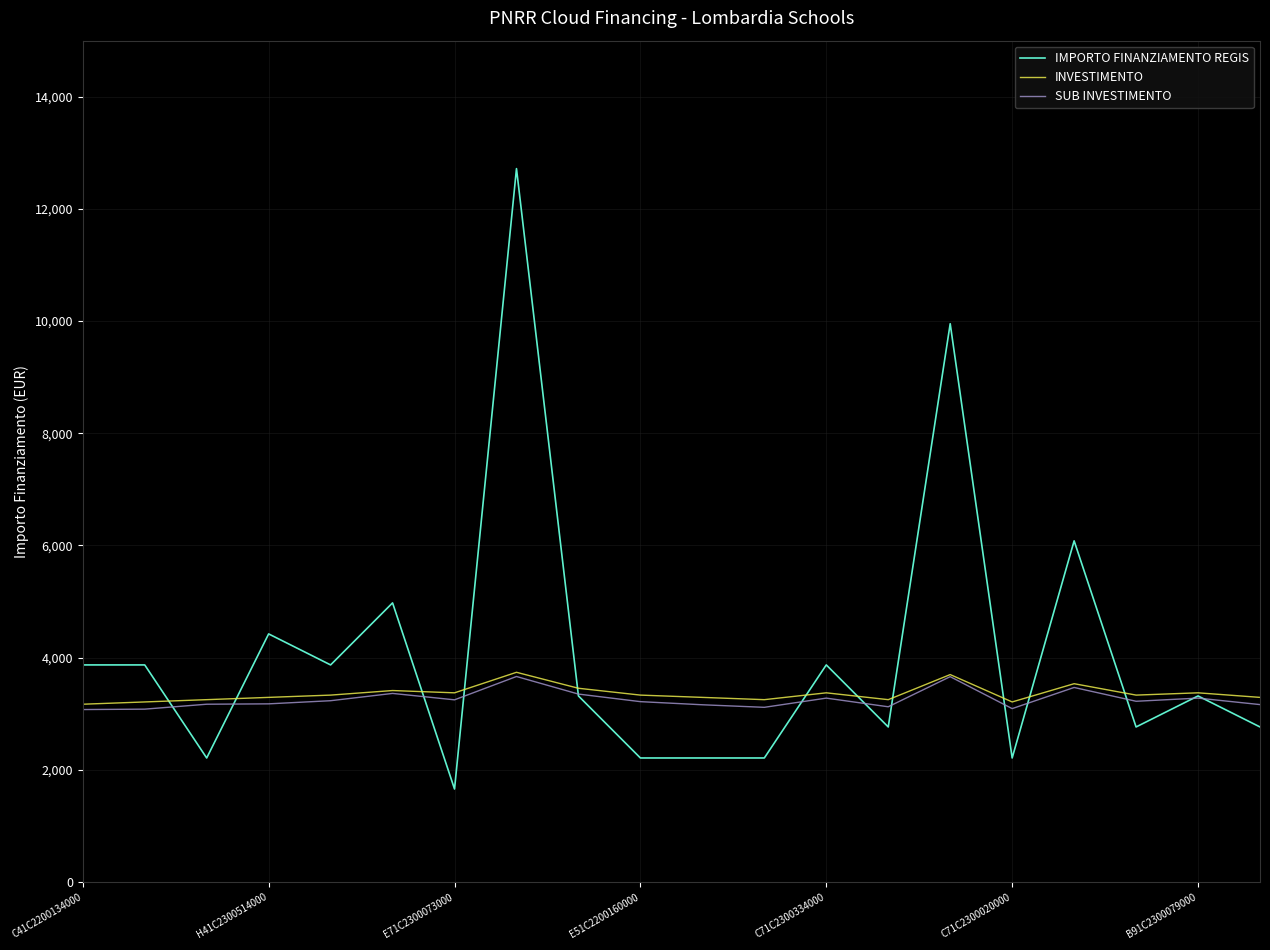

Which series has the largest total across all categories?

IMPORTO FINANZIAMENTO REGIS